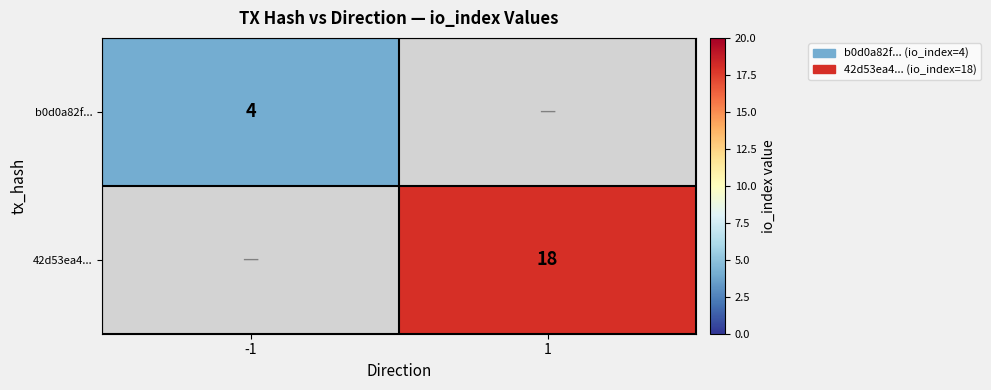

True or false: 42d53ea4... has a value of 29 at 1.

False